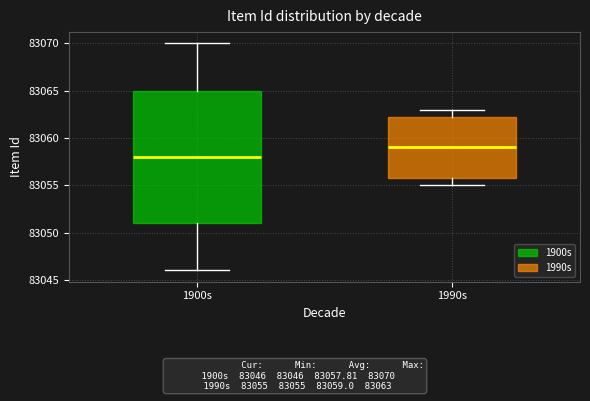

Which box's median line is the highest?

1990s